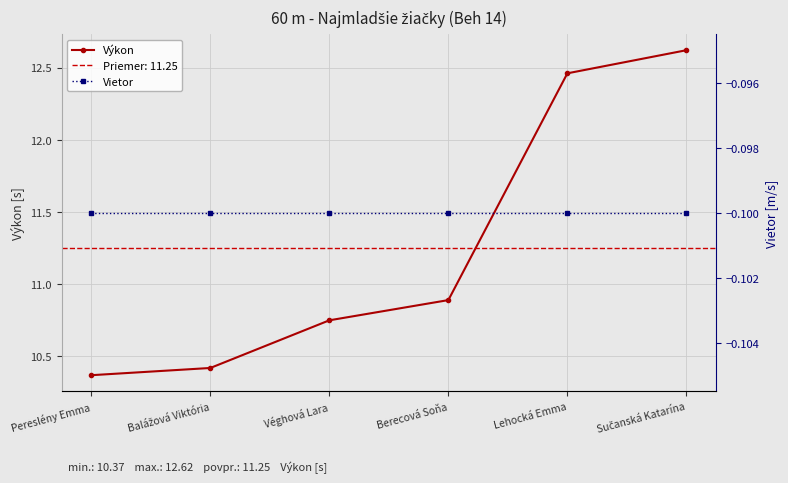

What is the total value across all series at Balážová Viktória?

10.3